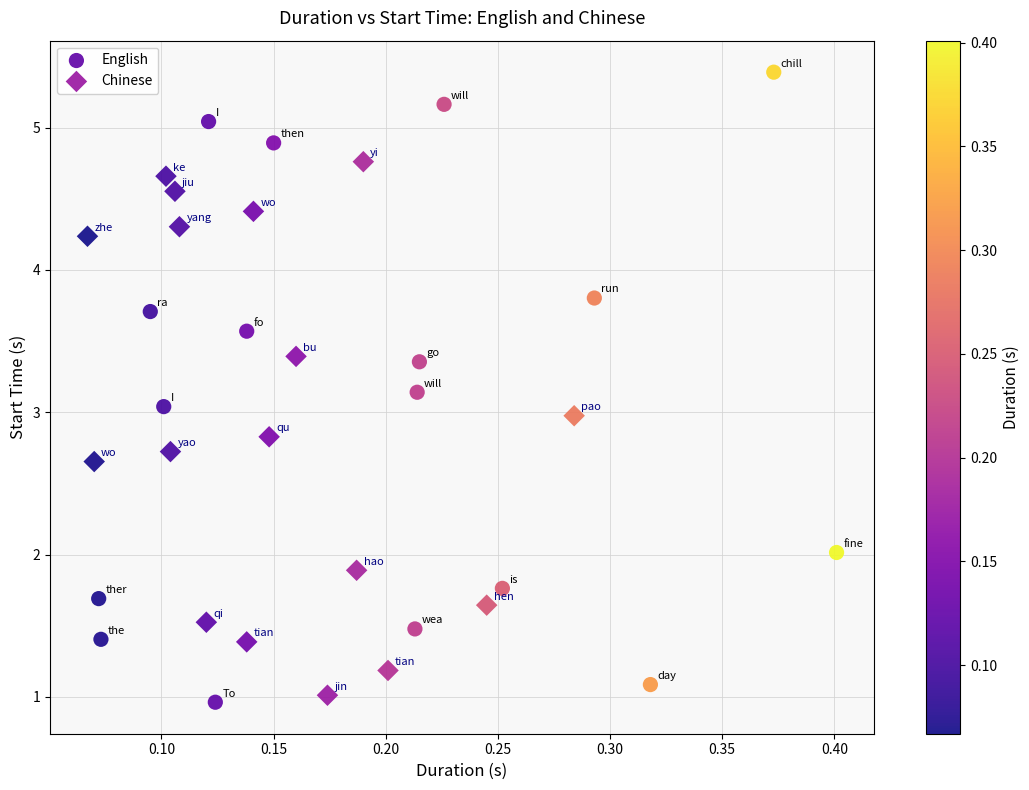

Which series reaches the maximum Y coordinate?

English